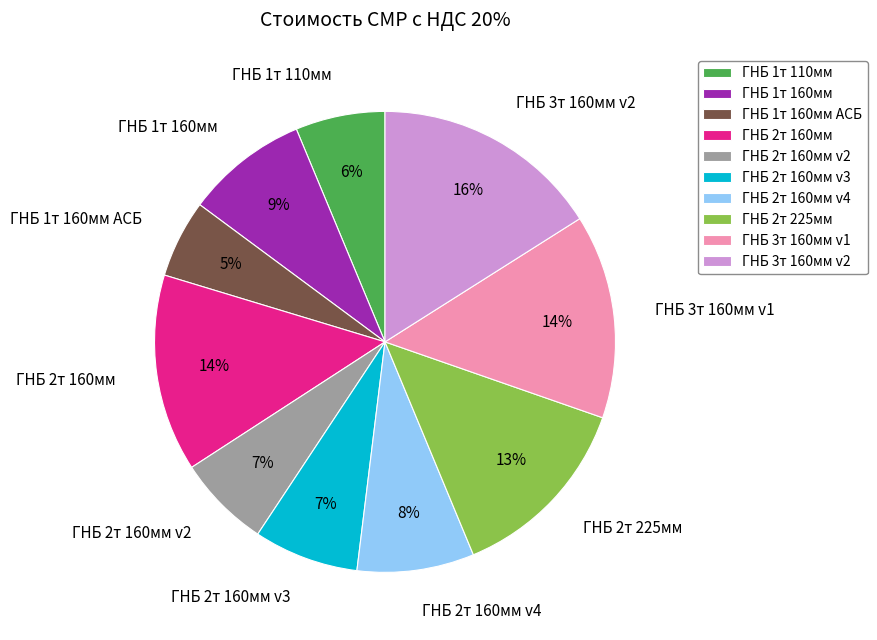

To the nearest percent, what portion does ГНБ 3т 160мм v1 represent?

14%